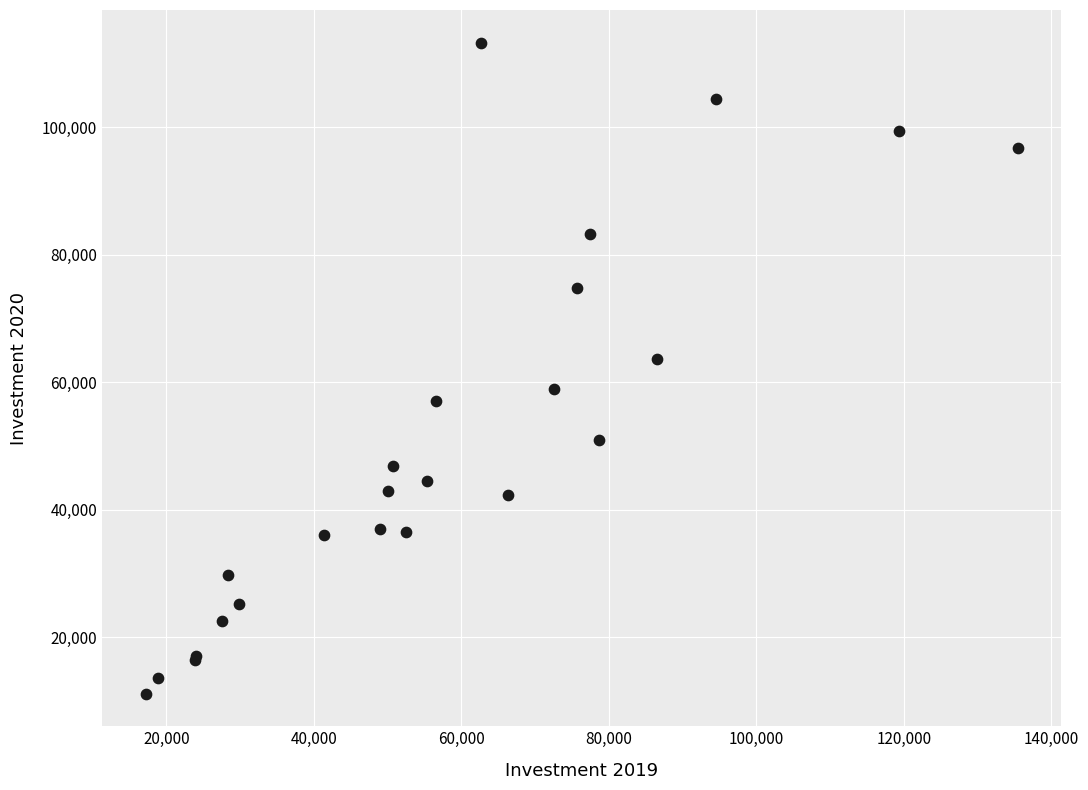

What Y value in the scatter plot is closest to 62237?

63614